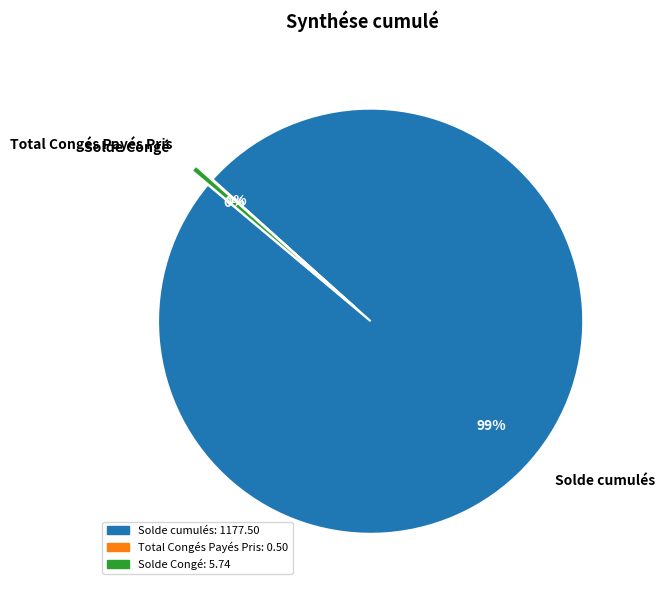

Is it true that Solde Congé is 0% of the pie?

True